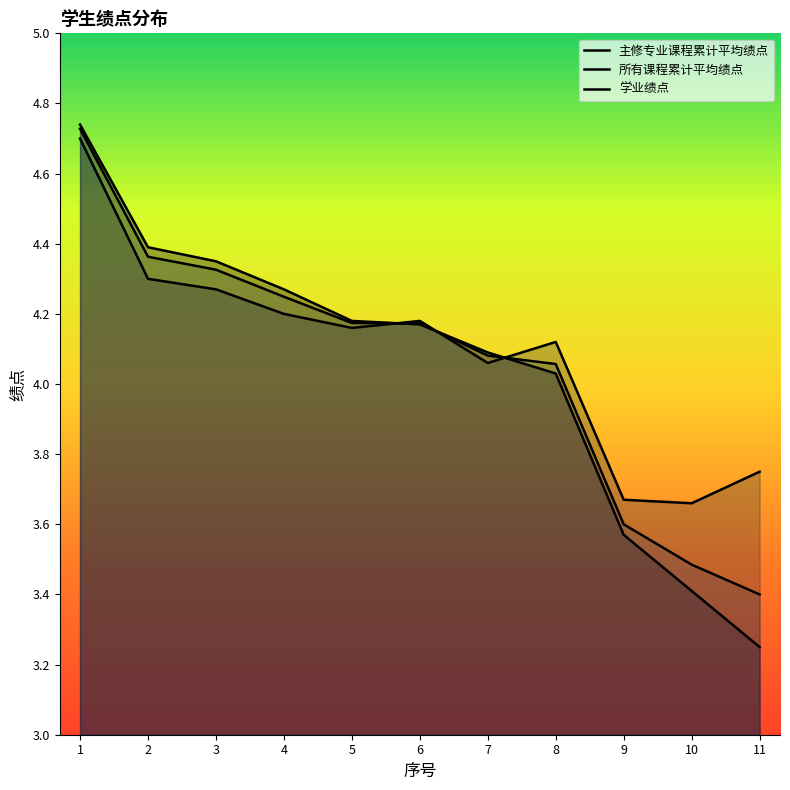

At which label is 主修专业课程累计平均绩点 closest to 3?

11